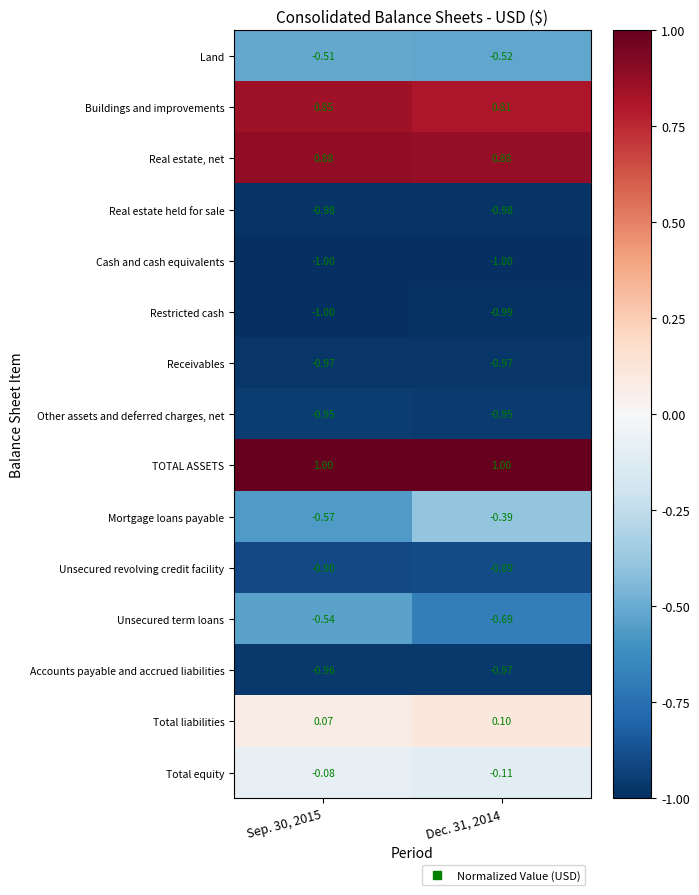

Which series has the largest total across all categories?

TOTAL ASSETS